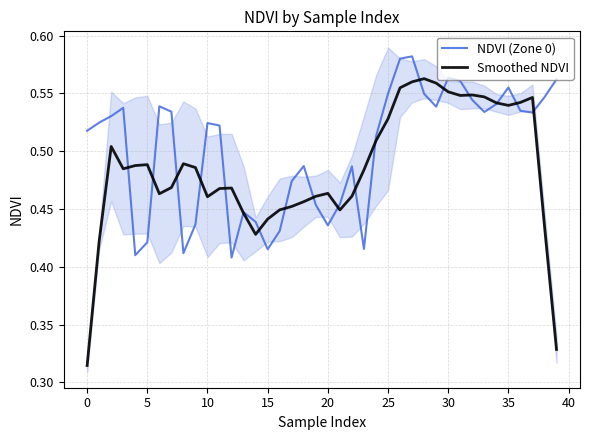

Which category has the lowest value in the Smoothed NDVI series?

0